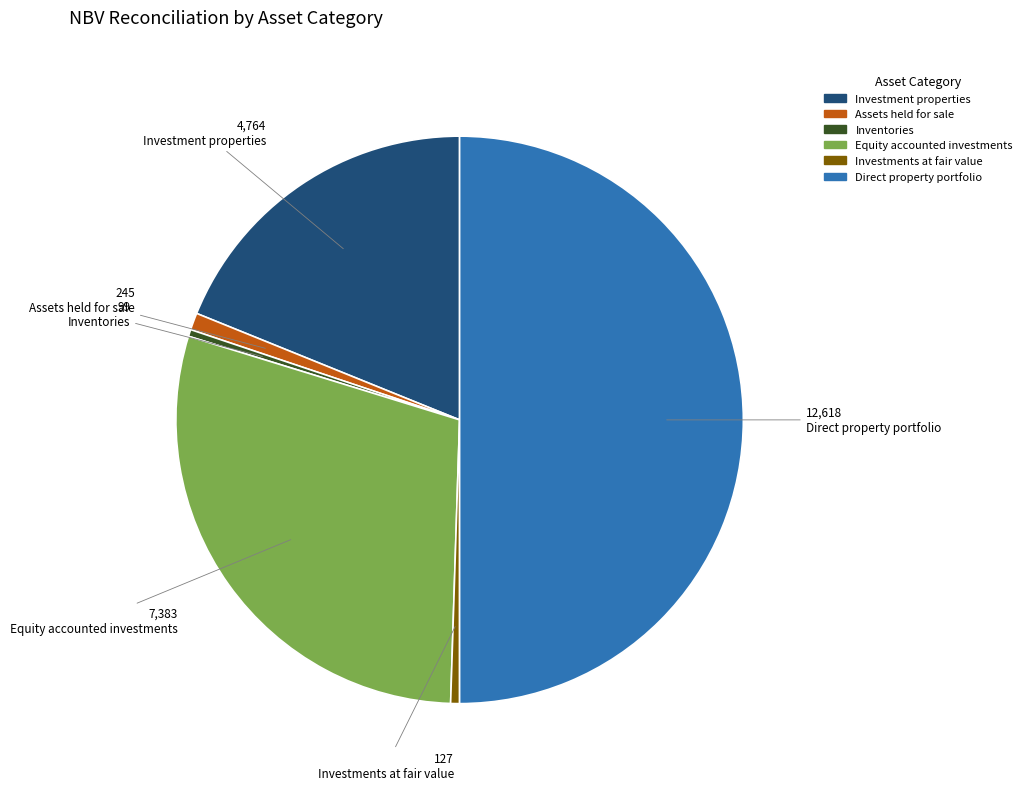

Which has a higher value, Equity accounted investments or Direct property portfolio?

Direct property portfolio